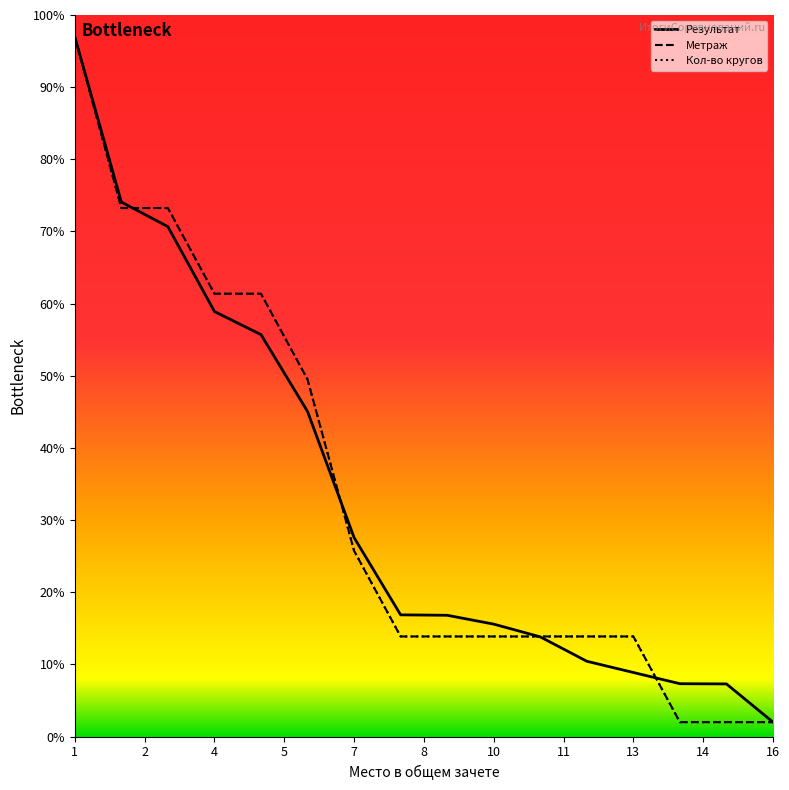

True or false: Метраж has more than 2 points higher than both neighbors.

False